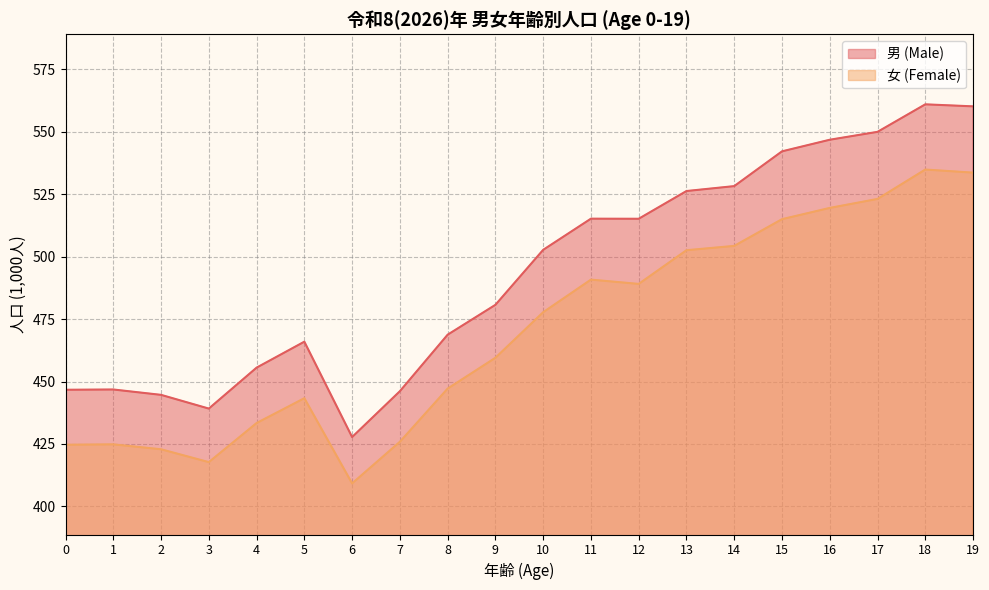

The value of 女 (Female) at 1 is 266.6. True or false?

False